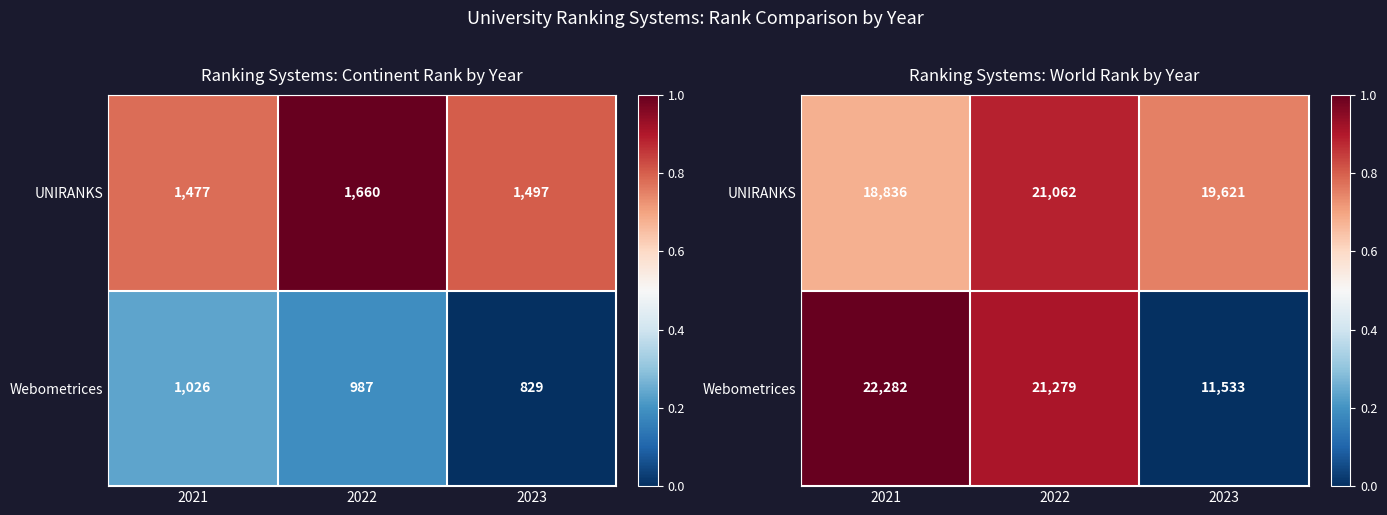

How many distinct data groups are displayed?

2